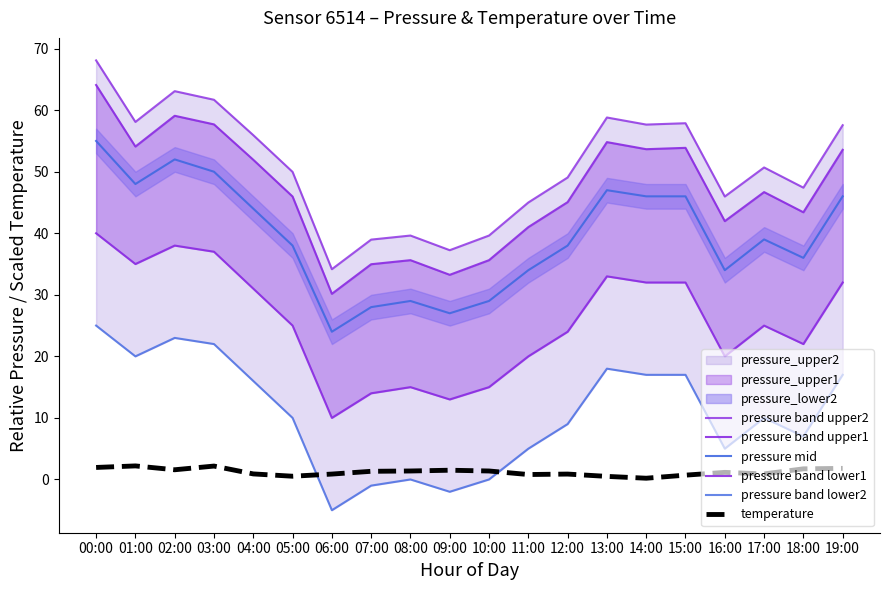

What position from the right is 18:00?

2